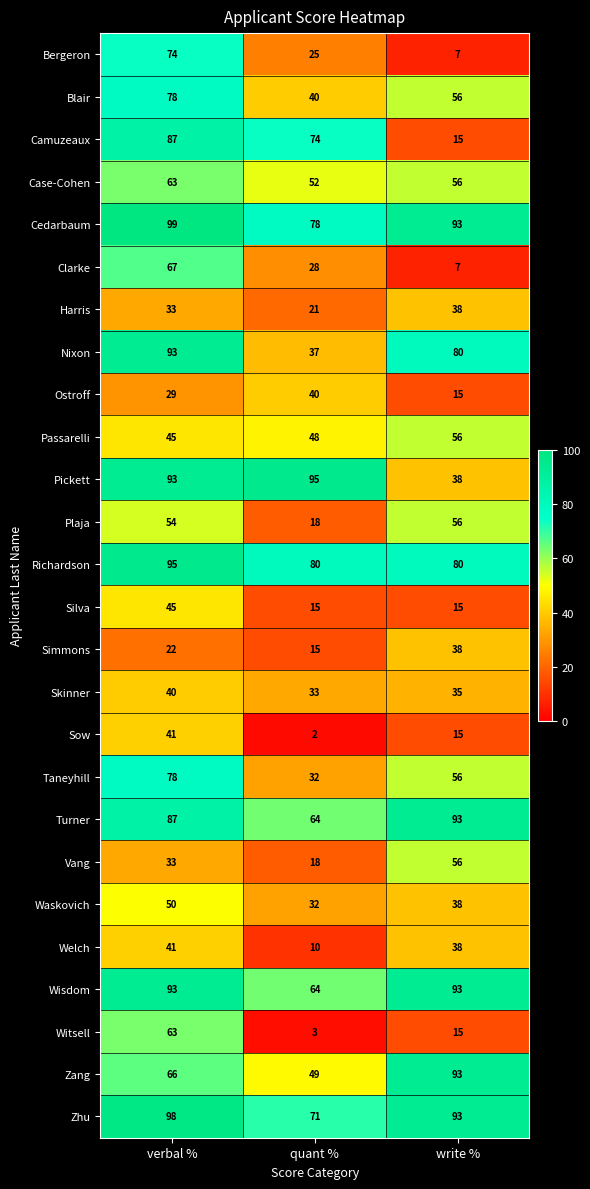

Where is Zang nearest to the value 71?

verbal %